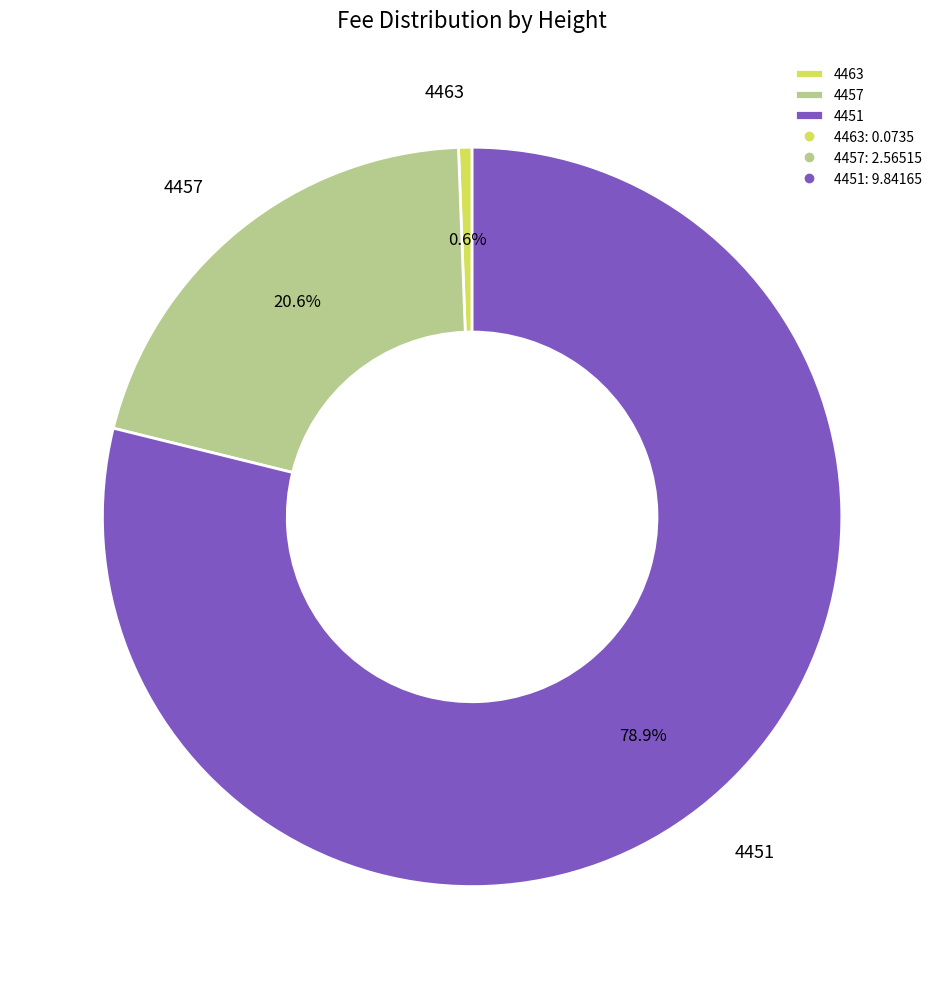

Is it true that 4463 is 9% of the pie?

False